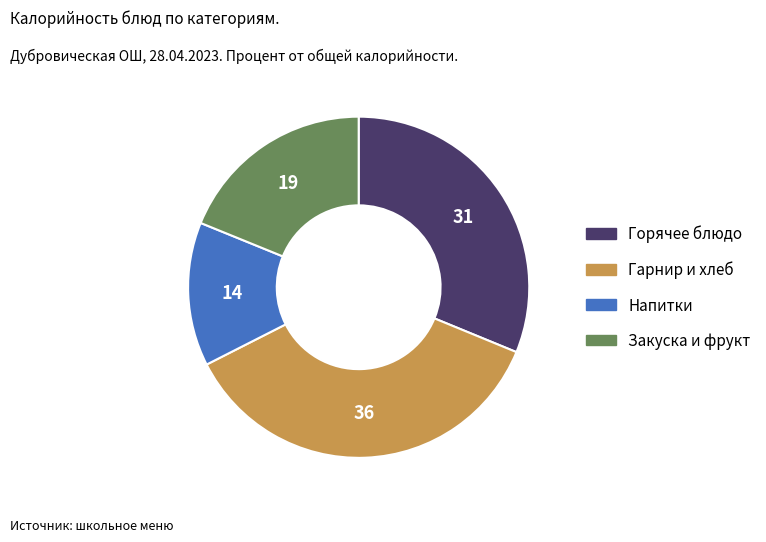

How many segments does this pie chart have?

4